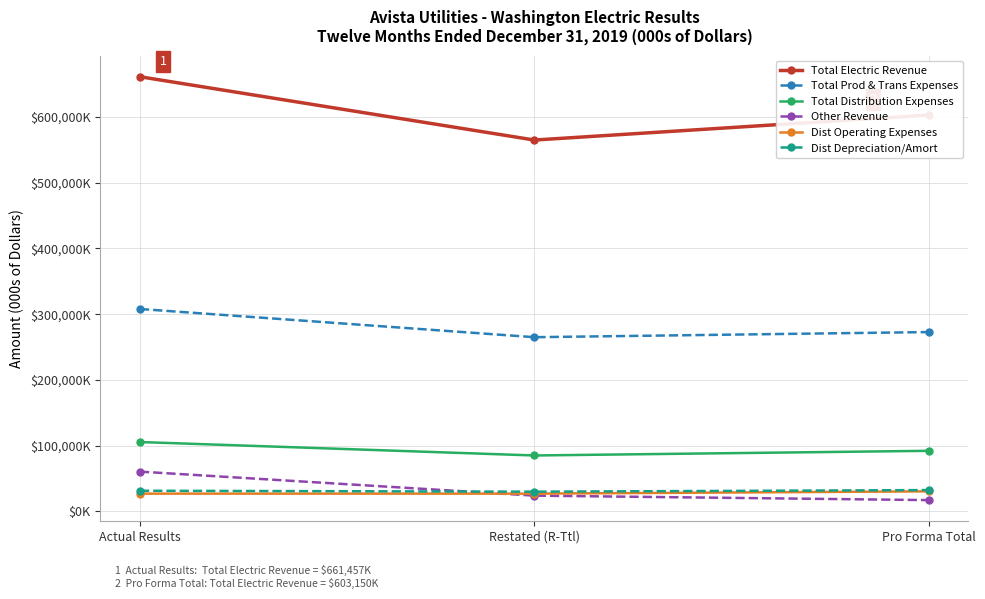

Which series has the largest range (max minus min)?

Total Electric Revenue